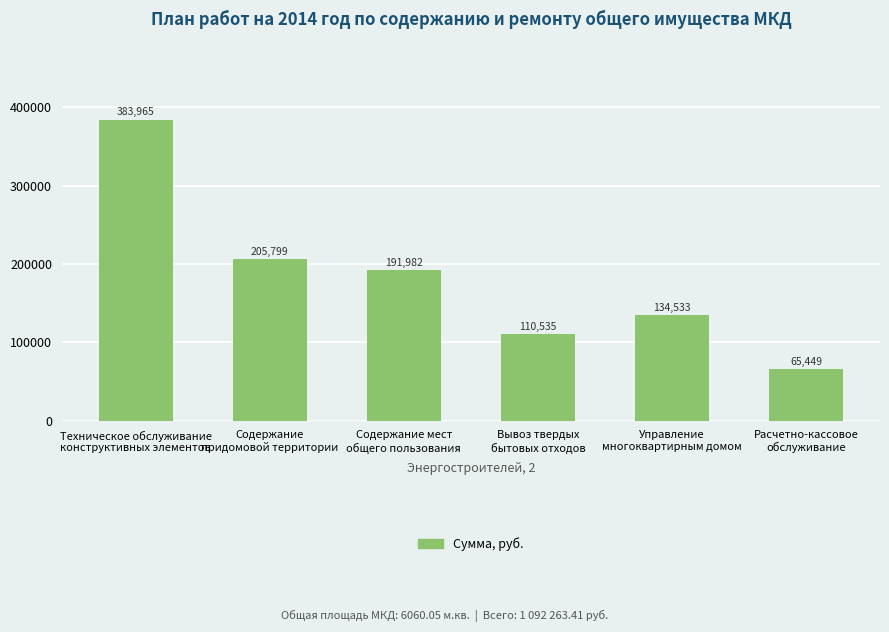

How many categories are shown in the chart?

6